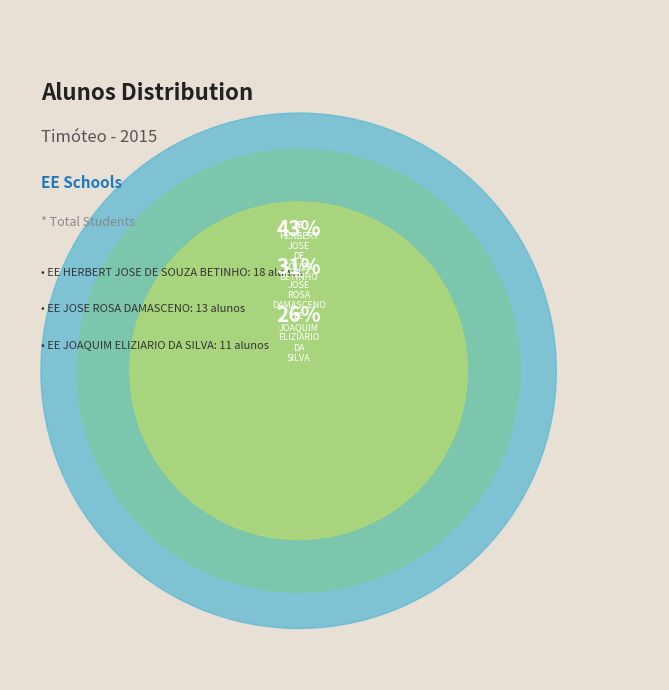

Which has a higher value, EE JOSE ROSA DAMASCENO or EE JOAQUIM ELIZIARIO DA SILVA?

EE JOSE ROSA DAMASCENO